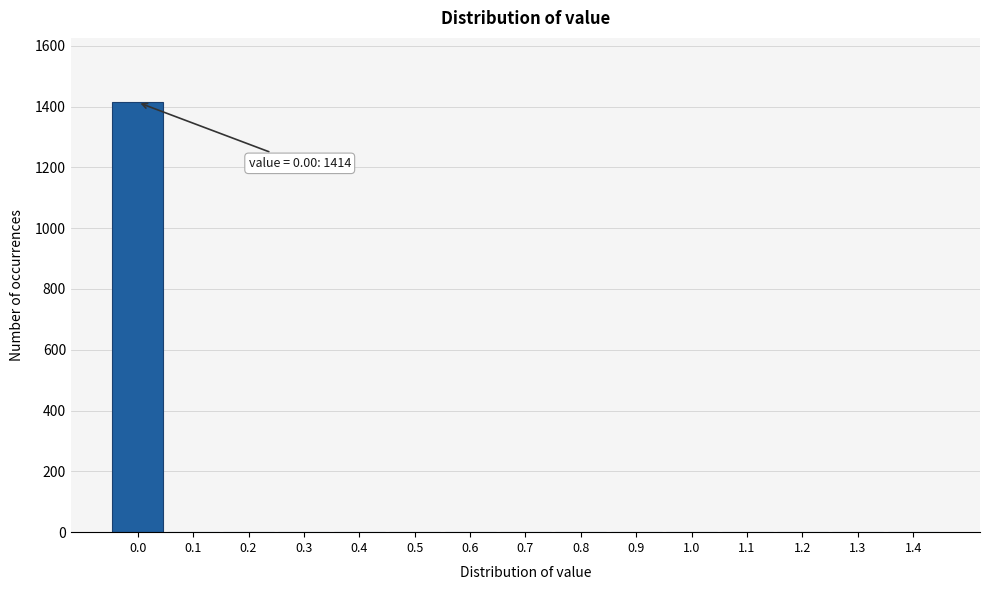

Reading left to right, extract all data points from this chart.

0.0=1414	0.1=0	0.2=0	0.3=0	0.4=0	0.5=0	0.6=0	0.7=0	0.8=0	0.9=0	1.0=0	1.1=0	1.2=0	1.3=0	1.4=0